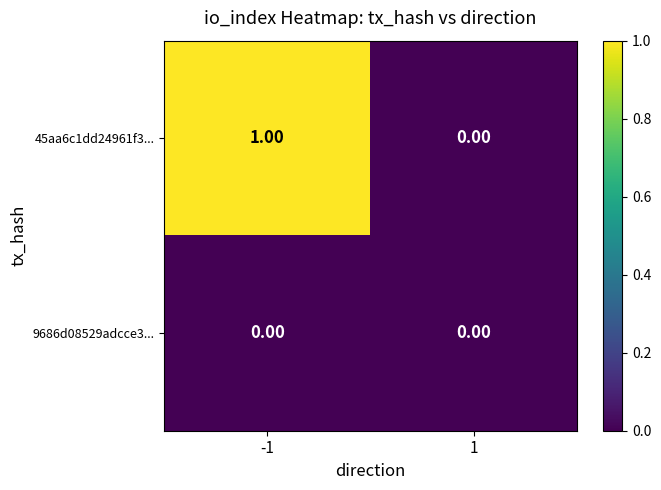

At which category is the sum across all series the highest?

-1